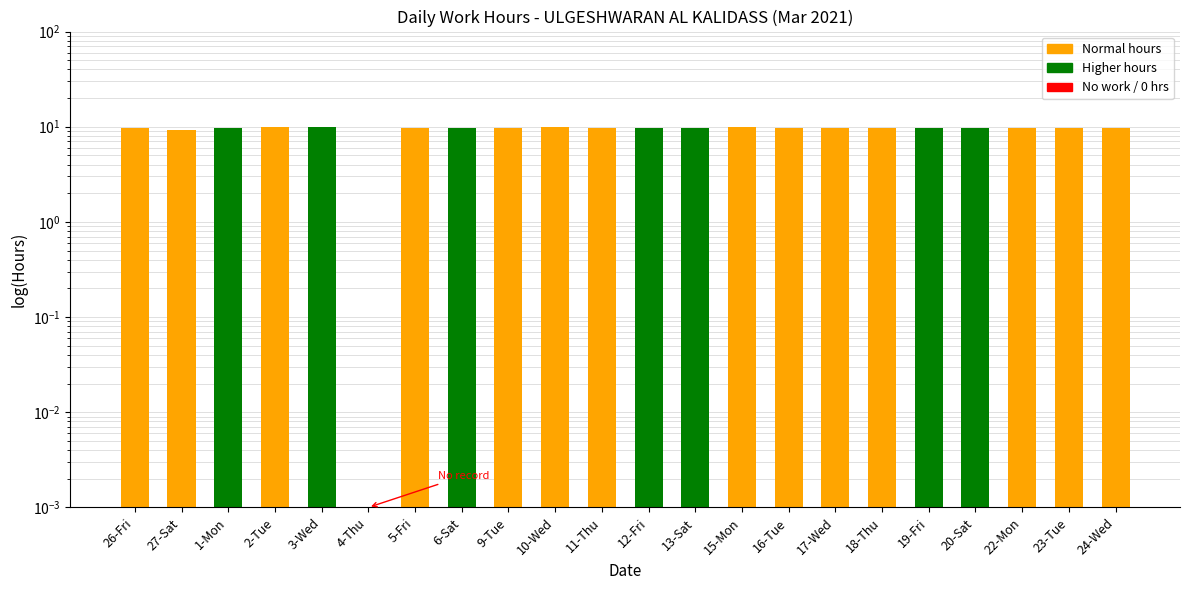

Read the value at 9-Tue.

9.8